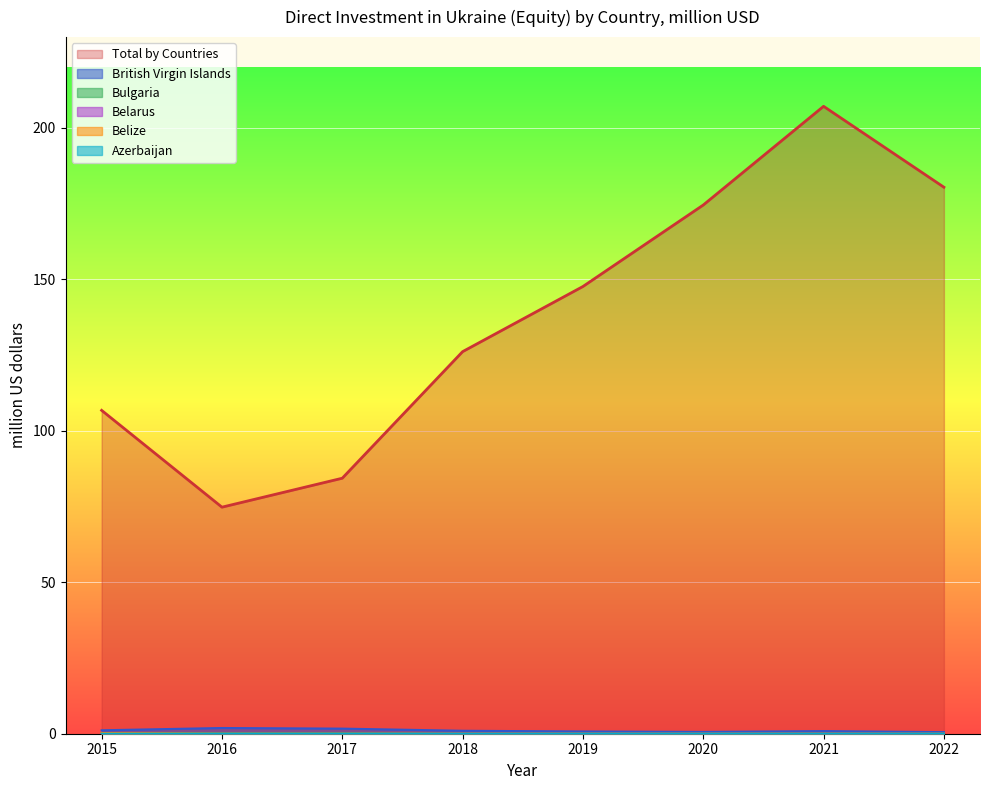

Which series has the largest range (max minus min)?

Total by Countries